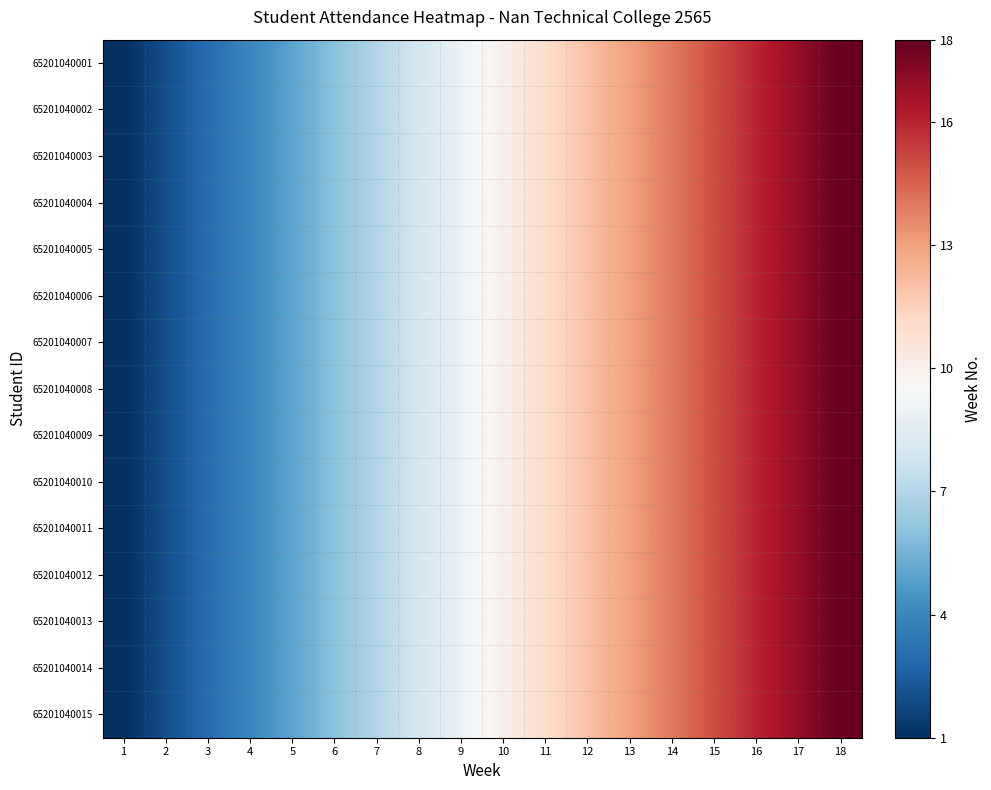

What is the total value across all series at 12?

180